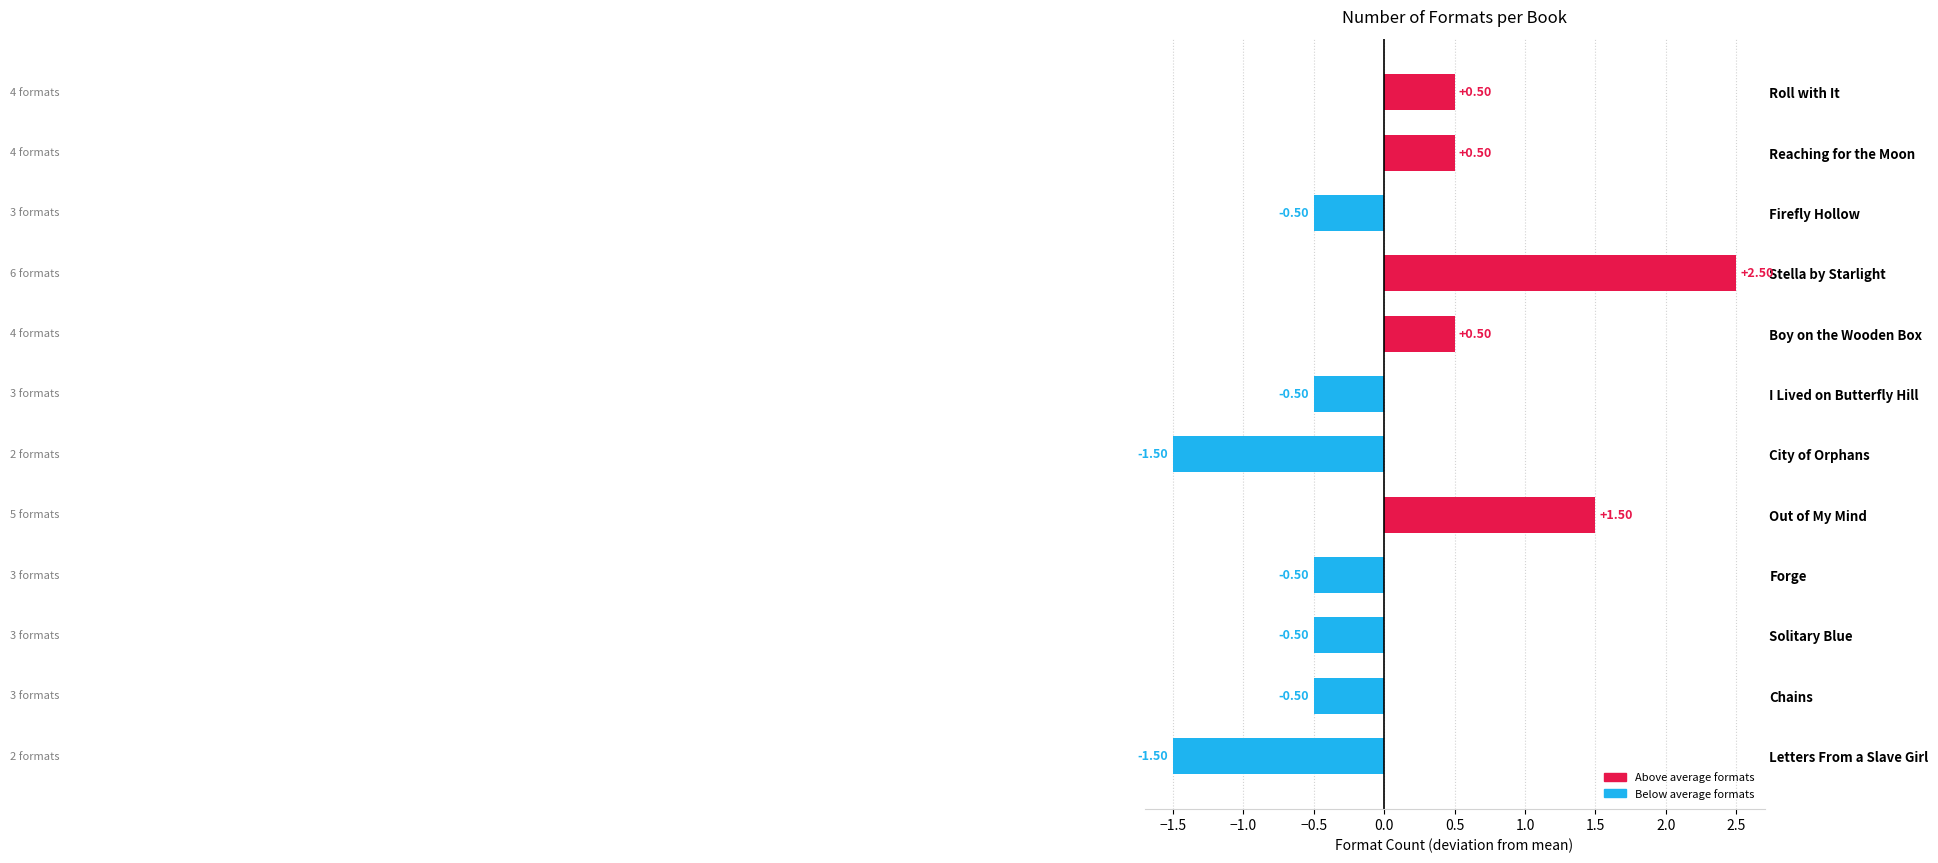

What is the label of the 7th bar from the bottom?

I Lived on Butterfly Hill